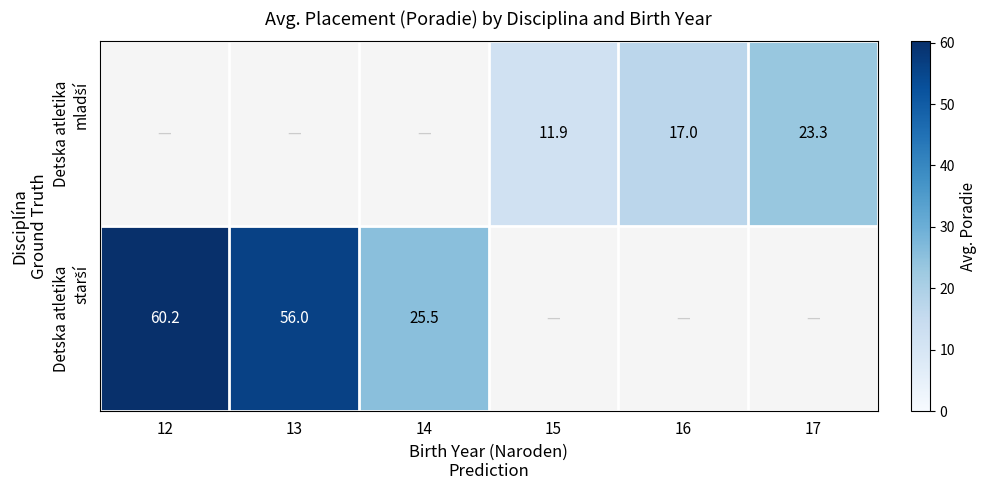

What is the minimum value shown in the chart?

11.9